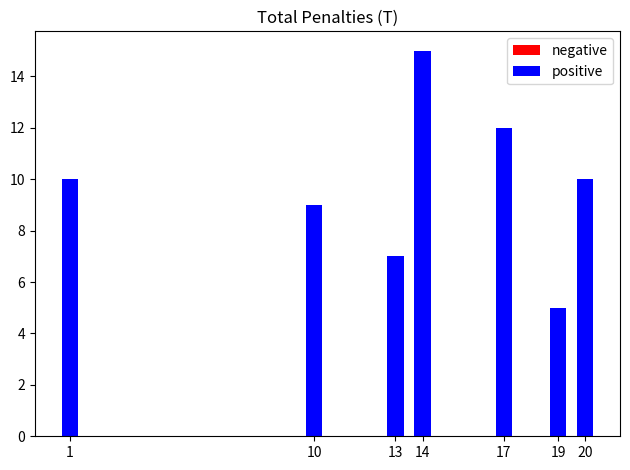

The chart shows a value of 5 at 19. True or false?

True